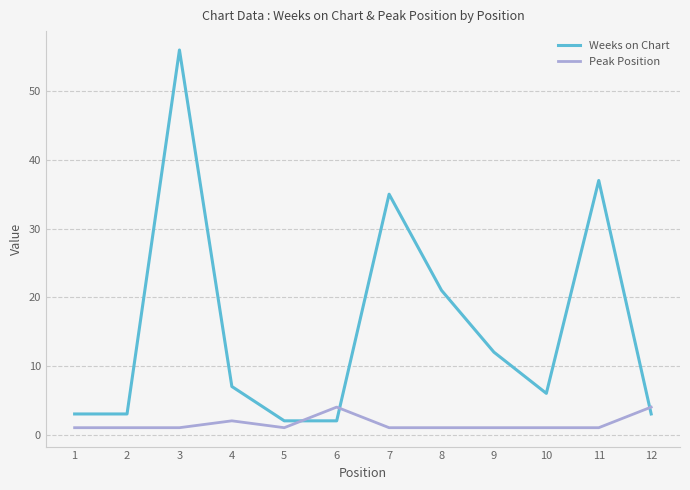

Does the chart display data point markers on the line(s)?

No